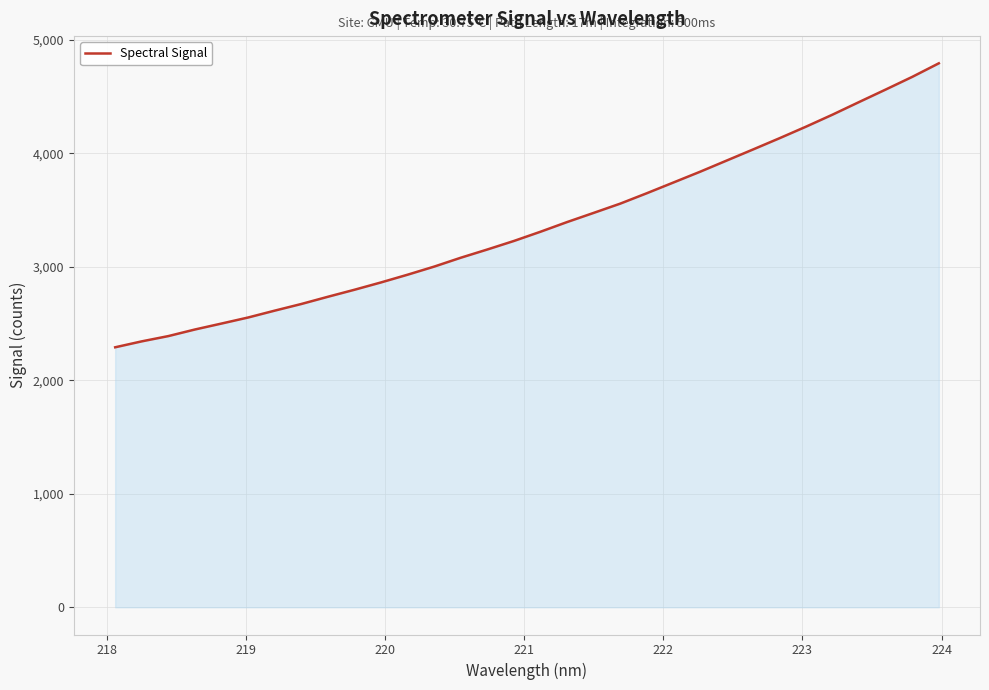

What is the difference between the maximum and minimum values?

2502.7